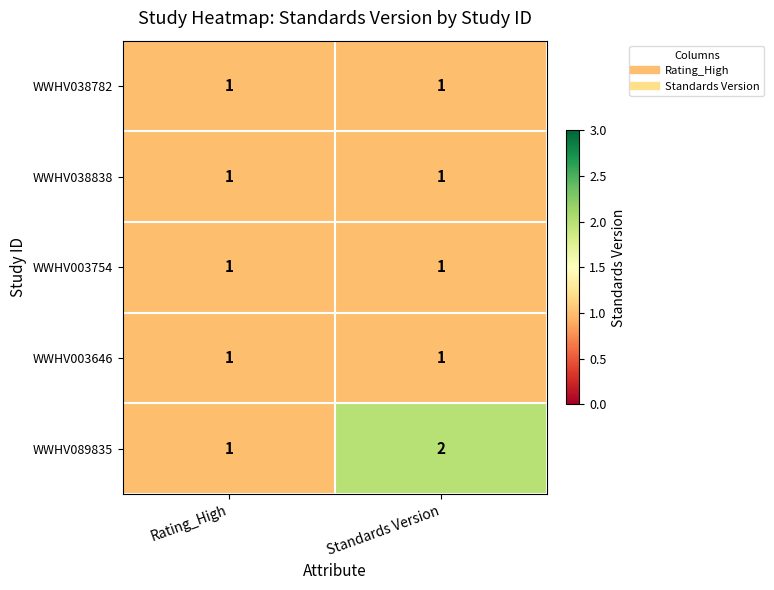

The WWHV038782 series shows 1 at Rating_High. True or false?

True